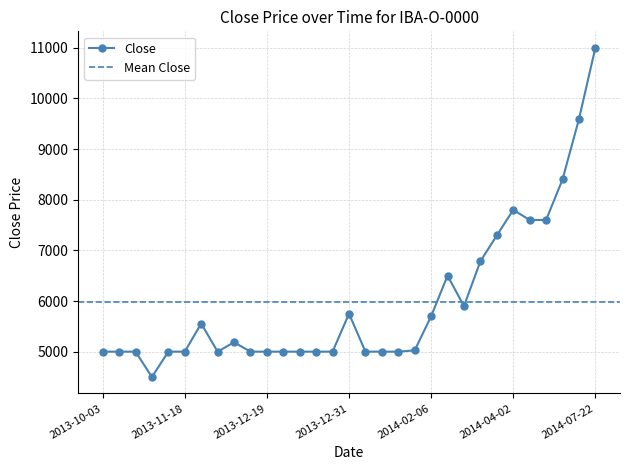

Which label corresponds to the largest value in the chart?

2014-07-22